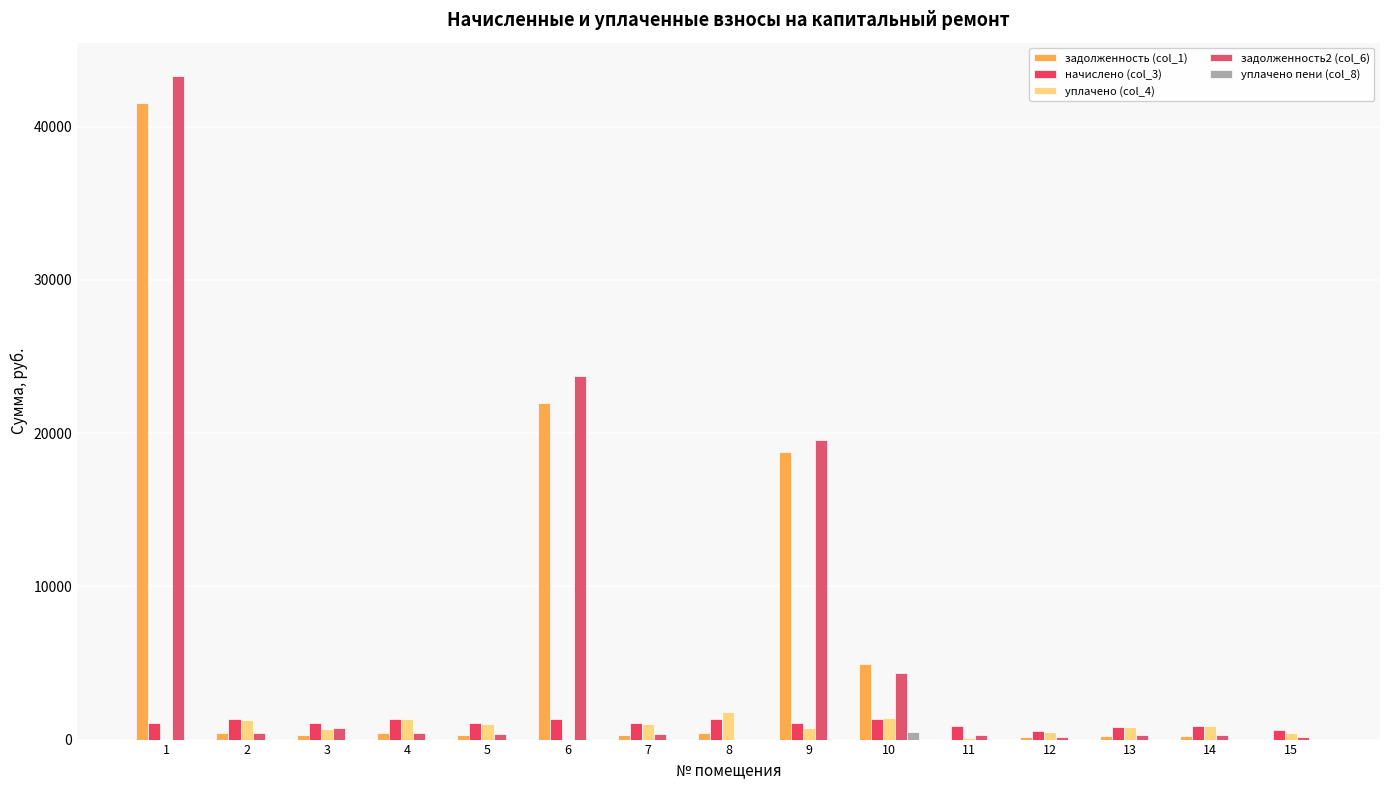

At which label does уплачено (col_4) reach its minimum?

1